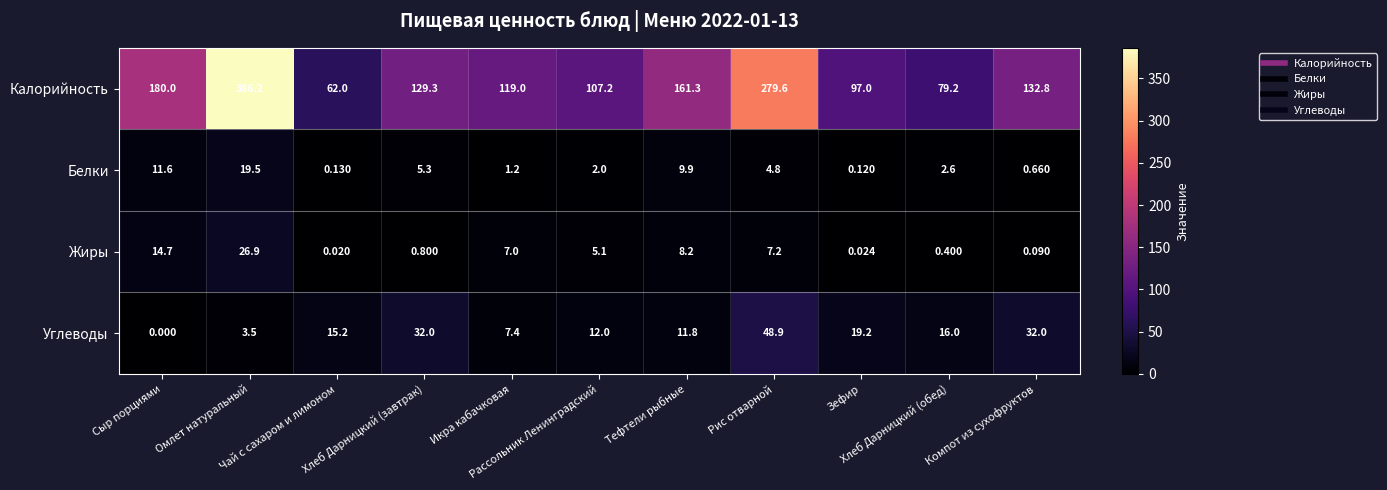

Which category has the lowest value across all series?

Сыр порциями